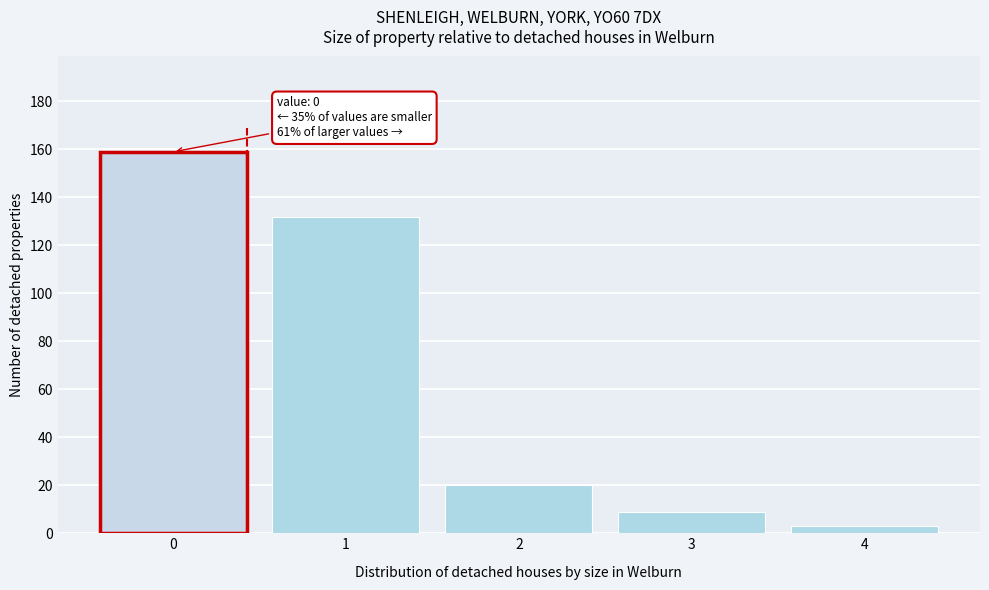

Reading left to right, transcribe all the data shown in this chart.

0=159	1=132	2=20	3=9	4=3